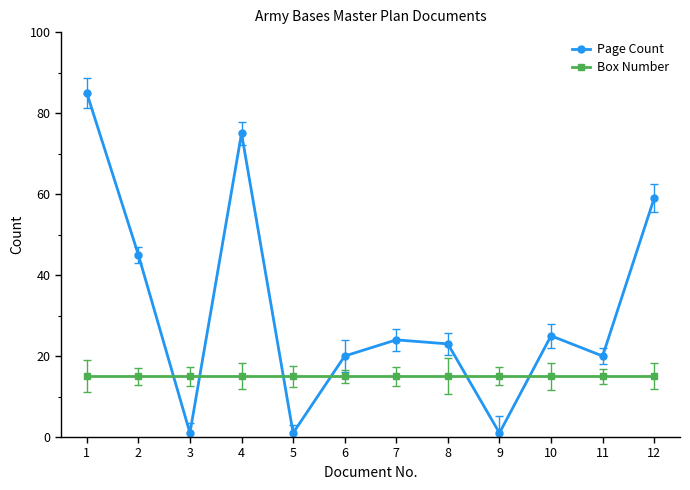

What is the difference between the highest and lowest values at 12?

44